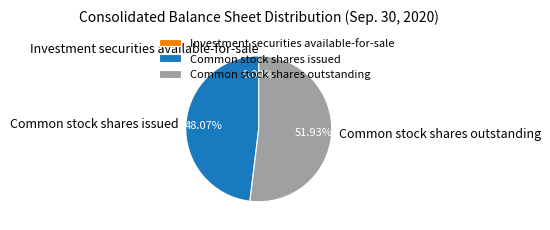

Is Common stock shares outstanding the majority of the pie?

Yes